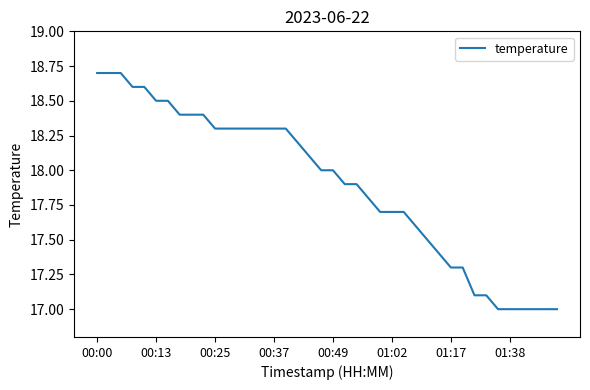

What is the greatest value displayed?

18.7